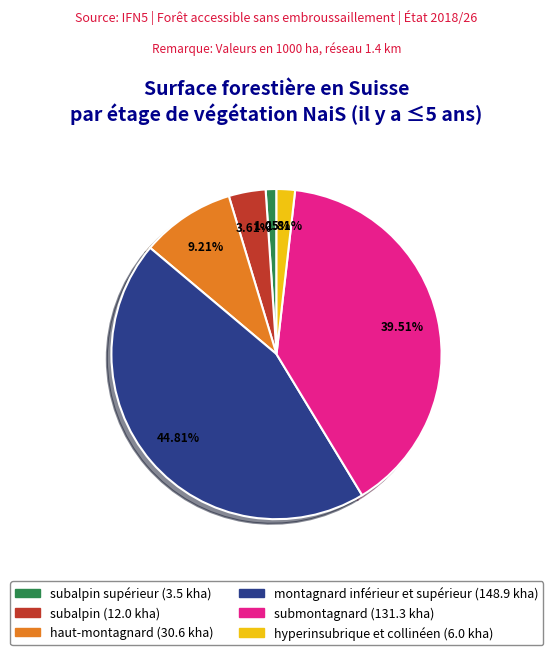

Does any single category account for the majority?

No